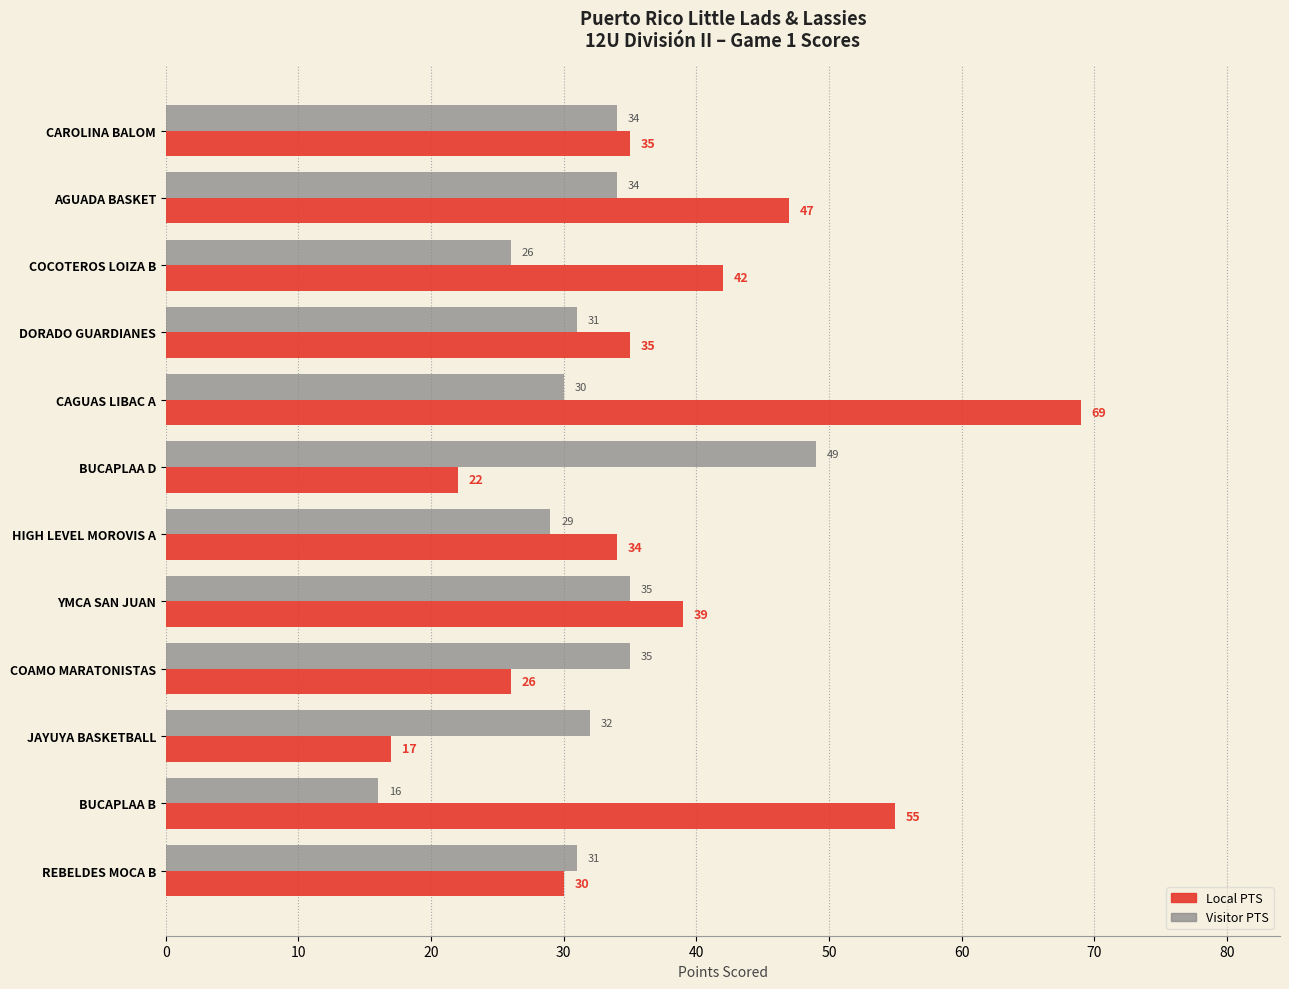

At which label is Visitor PTS closest to 32?

JAYUYA BASKETBALL